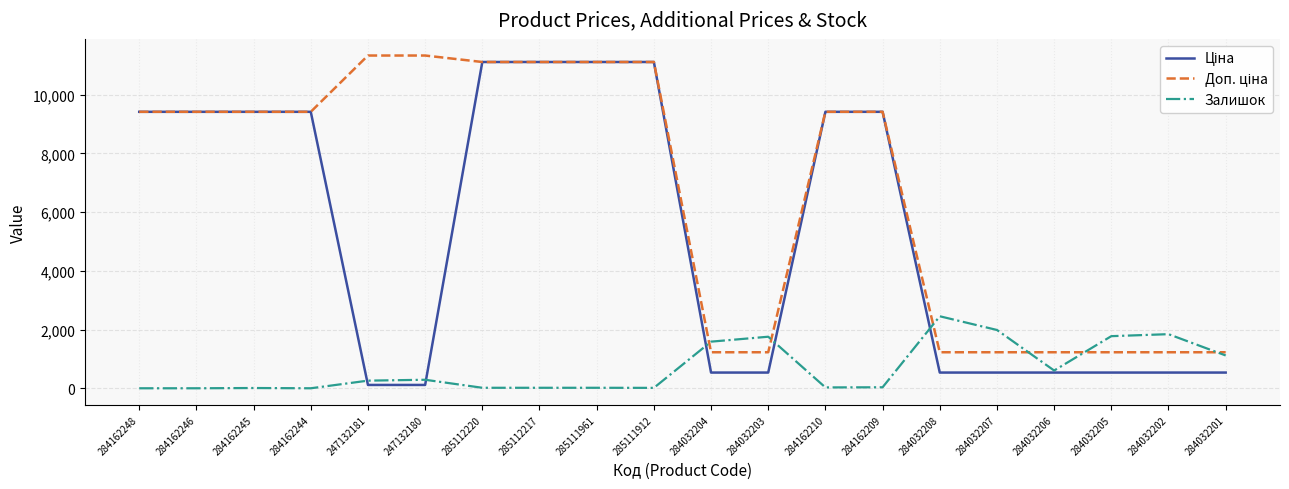

Is it true that Залишок equals 2458.7 at 284032204?

False